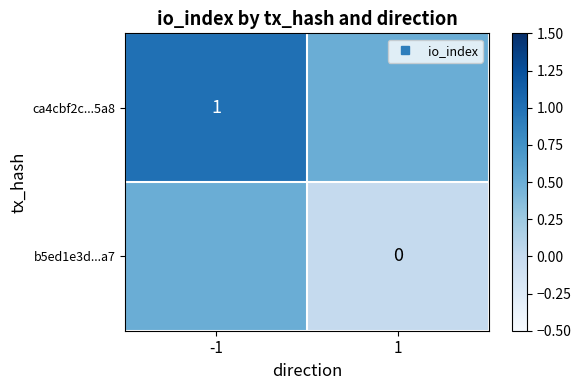

Which label corresponds to the largest value in the chart?

-1